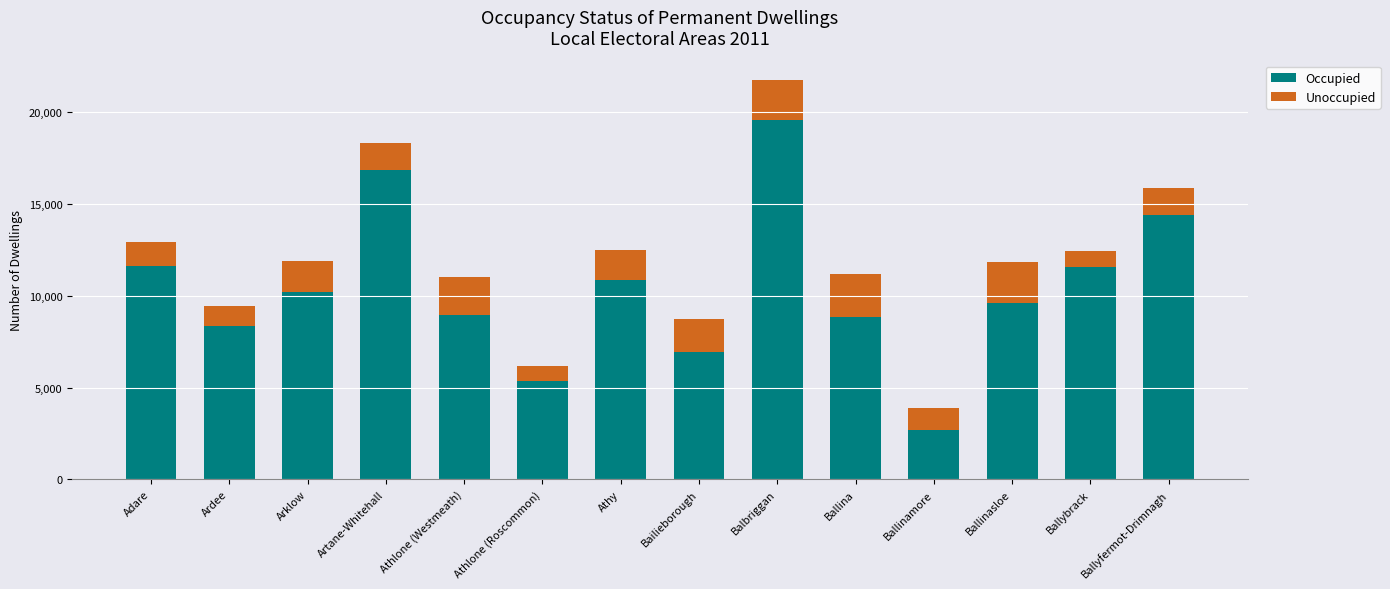

How many bars are there in total?

14